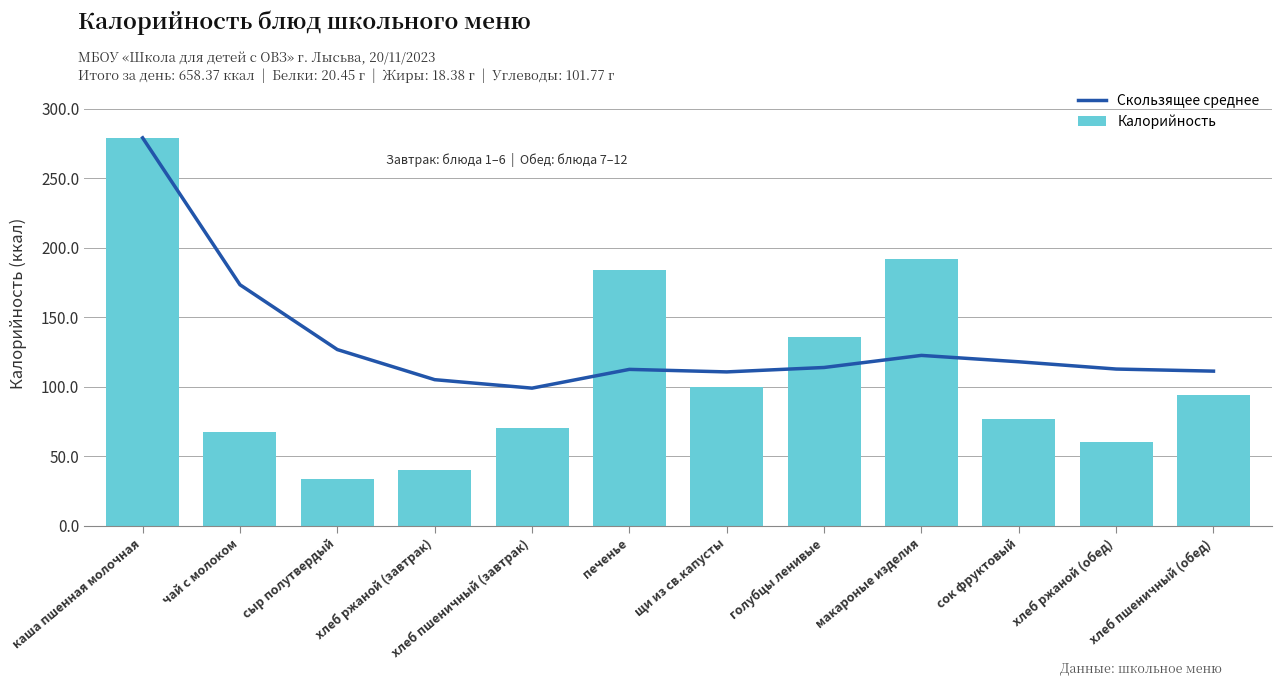

The Скользящее среднее series shows 160.4 at сок фруктовый. True or false?

False